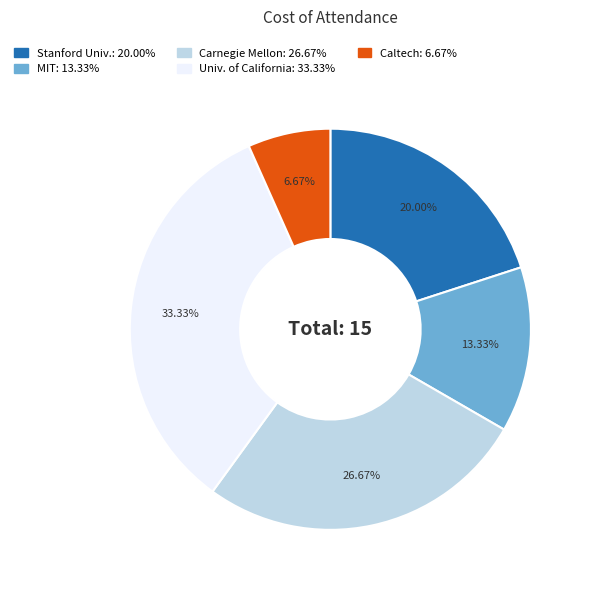

Does any single category account for the majority?

No